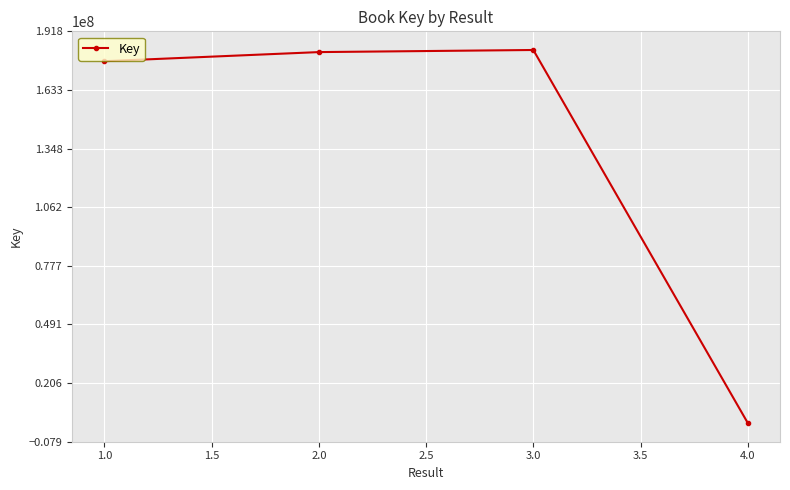

Which has a higher value, 1.0 or 3.0?

3.0